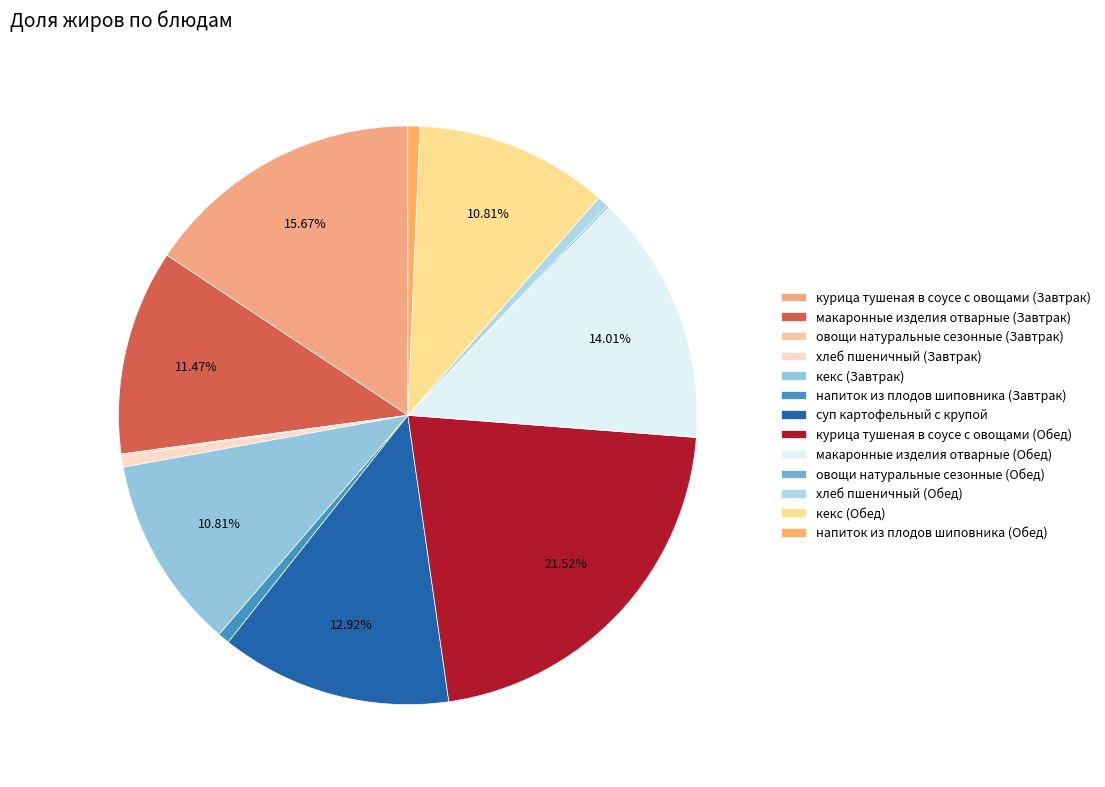

Rank the categories by value from highest to lowest.

курица тушеная в соусе с овощами (Обед), курица тушеная в соусе с овощами (Завтрак), макаронные изделия отварные (Обед), суп картофельный с крупой, макаронные изделия отварные (Завтрак), кекс (Завтрак), кекс (Обед), напиток из плодов шиповника (Завтрак), напиток из плодов шиповника (Обед), хлеб пшеничный (Завтрак), хлеб пшеничный (Обед), овощи натуральные сезонные (Завтрак), овощи натуральные сезонные (Обед)